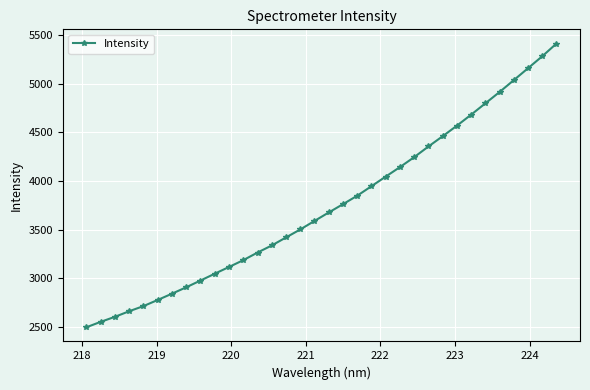

What is the value of the 28th point from the left?

4681.3